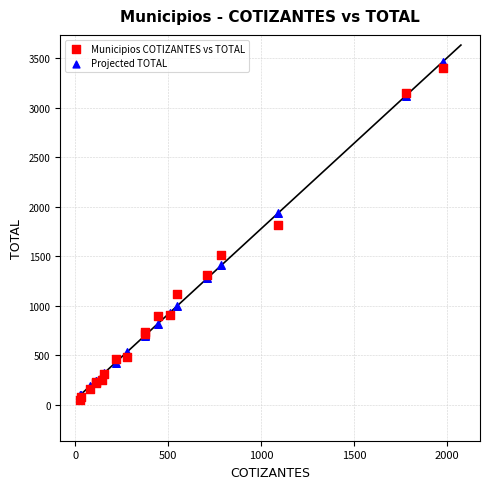

In the Projected TOTAL series, what Y value is closest to 1779?

1935.6